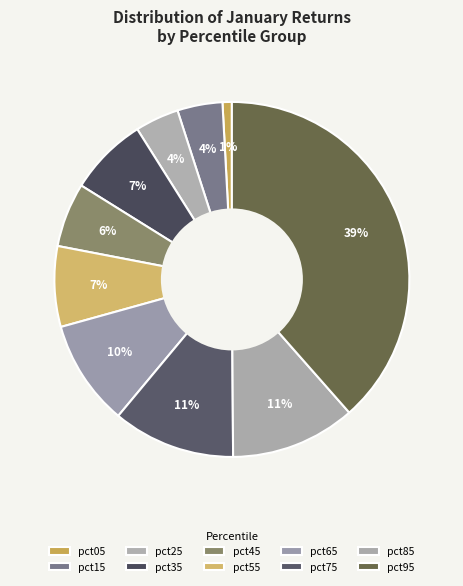

Count the number of slices in the pie.

10